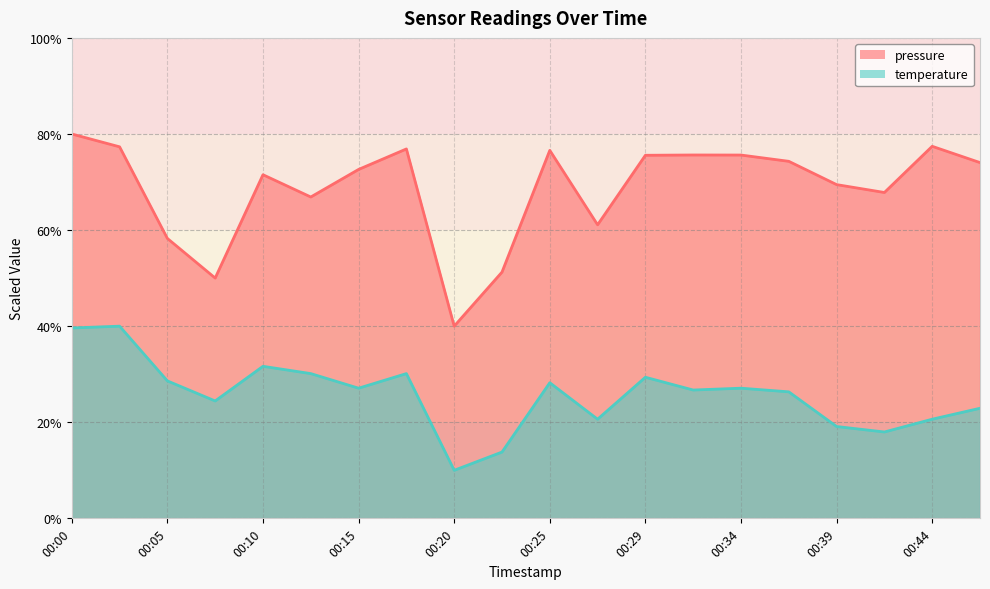

True or false: temperature has more than 1 interior local peaks.

True